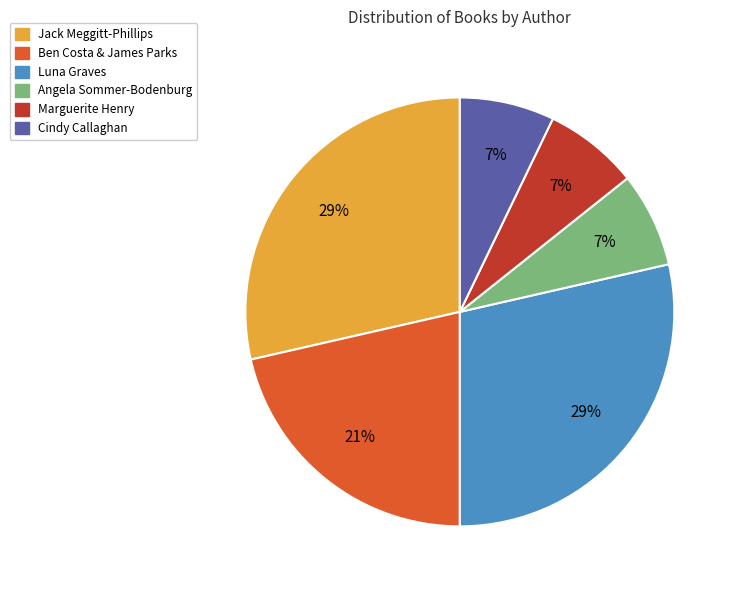

How many segments does this pie chart have?

6